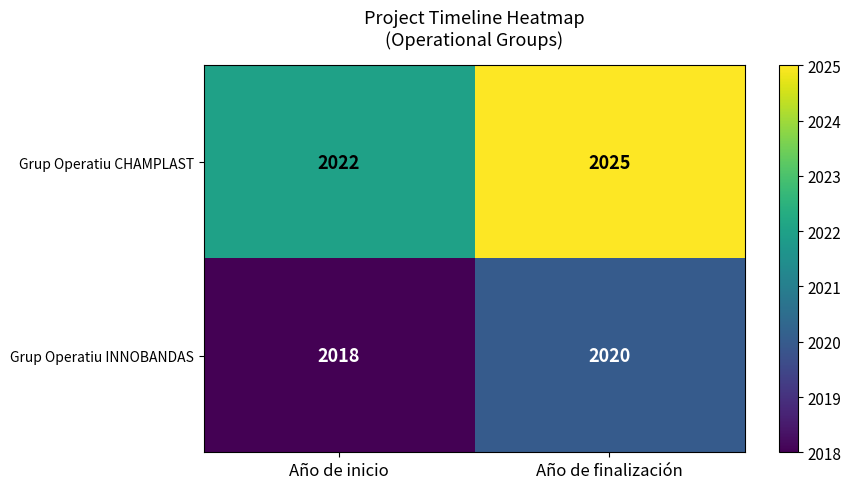

What value does the Grup Operatiu INNOBANDAS series have at Año de finalización?

2020